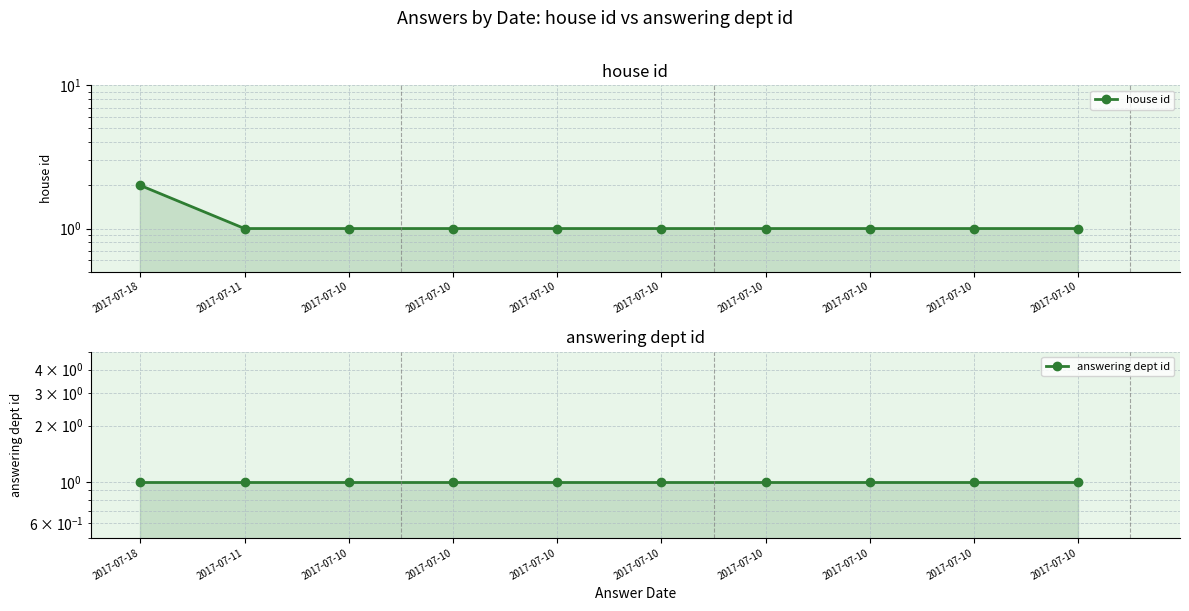

How many values in the house id series exceed 1?

1